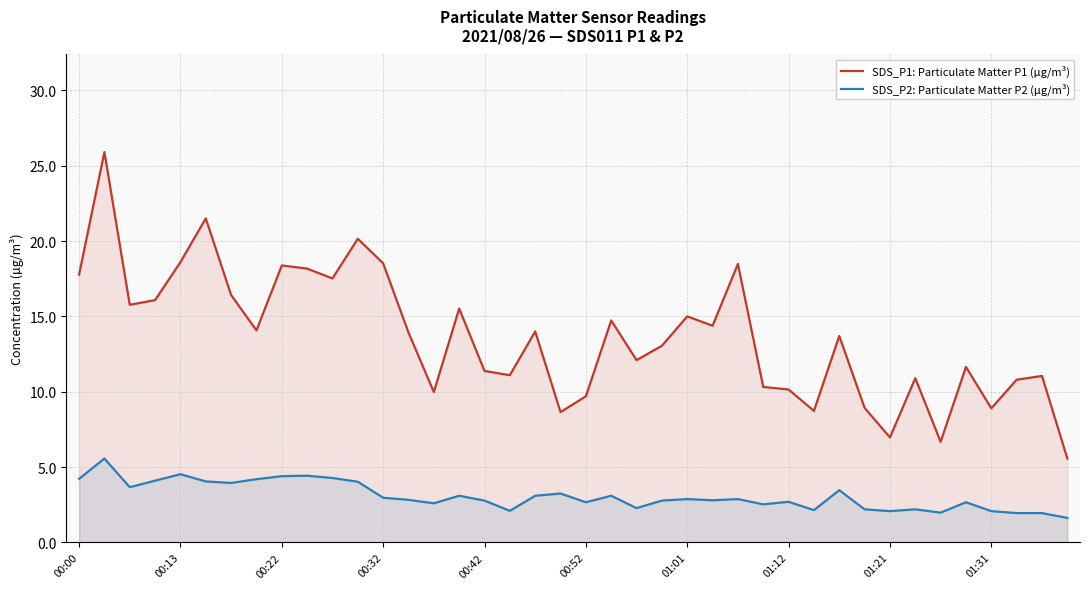

Reading left to right, transcribe all the data shown in this chart.

SDS_P1: Particulate Matter P1 (µg/m³): 17.8	25.9	15.8	16.1	18.6	21.5	16.4	14.1	18.4	18.2	17.5	20.1	18.5	13.9	10.0	15.5	11.4	11.1	14.0	8.7	9.7	14.7	12.1	13.1	15.0	14.4	18.5	10.3	10.2	8.7	13.7	8.9	7.0	10.9	6.7	11.7	8.9	10.8	11.1	5.6
SDS_P2: Particulate Matter P2 (µg/m³): 4.2	5.6	3.7	4.1	4.5	4.0	4.0	4.2	4.4	4.4	4.3	4.0	3.0	2.8	2.6	3.1	2.8	2.1	3.1	3.2	2.7	3.1	2.3	2.8	2.9	2.8	2.9	2.5	2.7	2.1	3.5	2.2	2.1	2.2	2.0	2.7	2.1	1.9	1.9	1.6